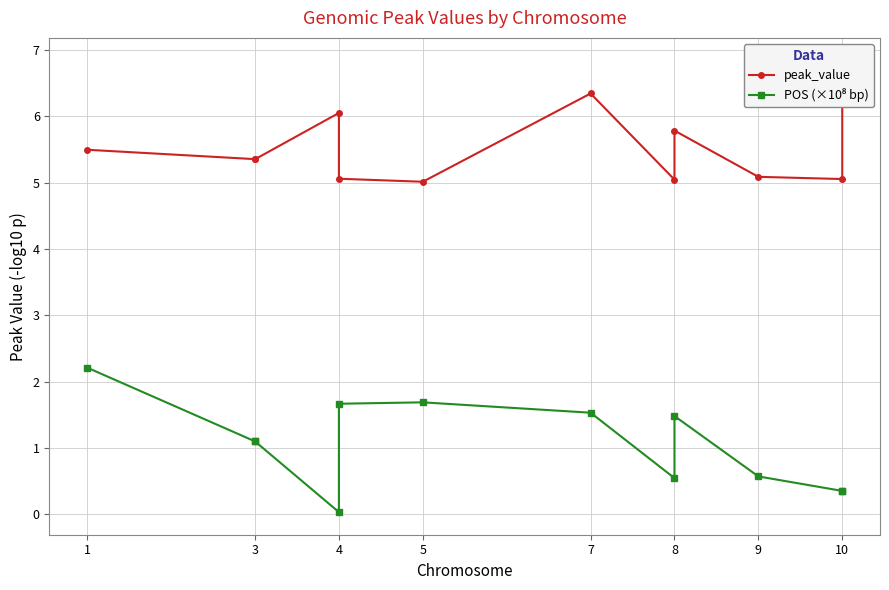

What are all the series names shown in the legend?

peak_value, POS (×10⁸ bp)